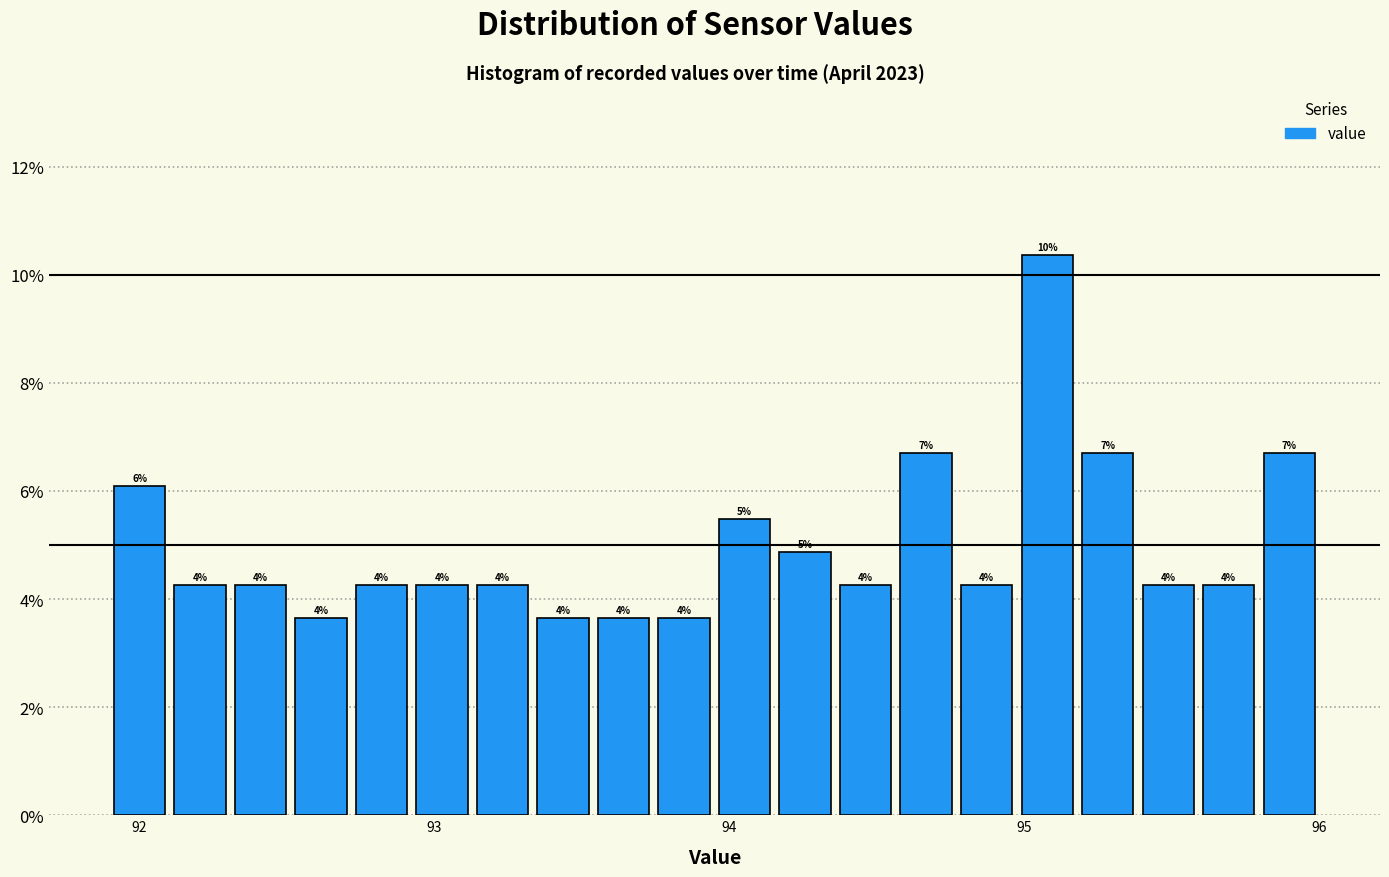

Read against the x-axis, roughly where is the centre of the tallest bar?

95.1